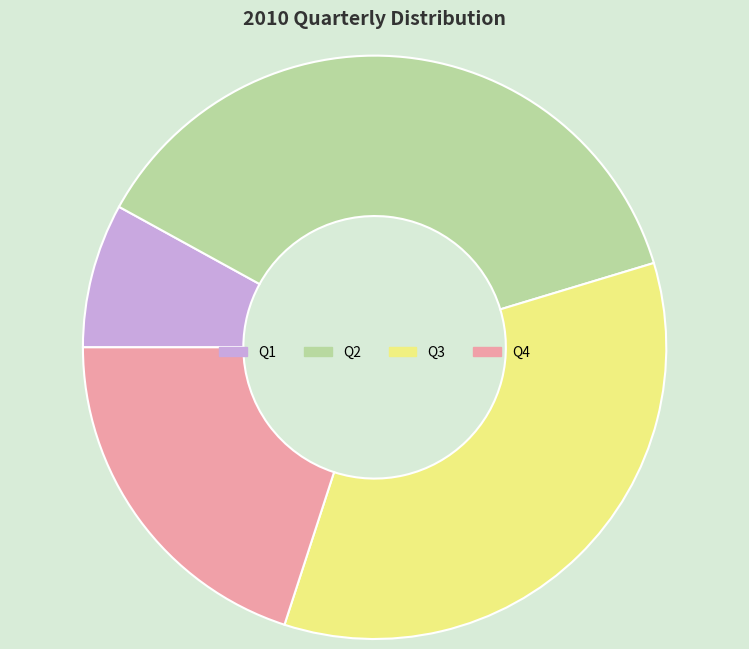

Is it true that Q4 is 20% of the pie?

True